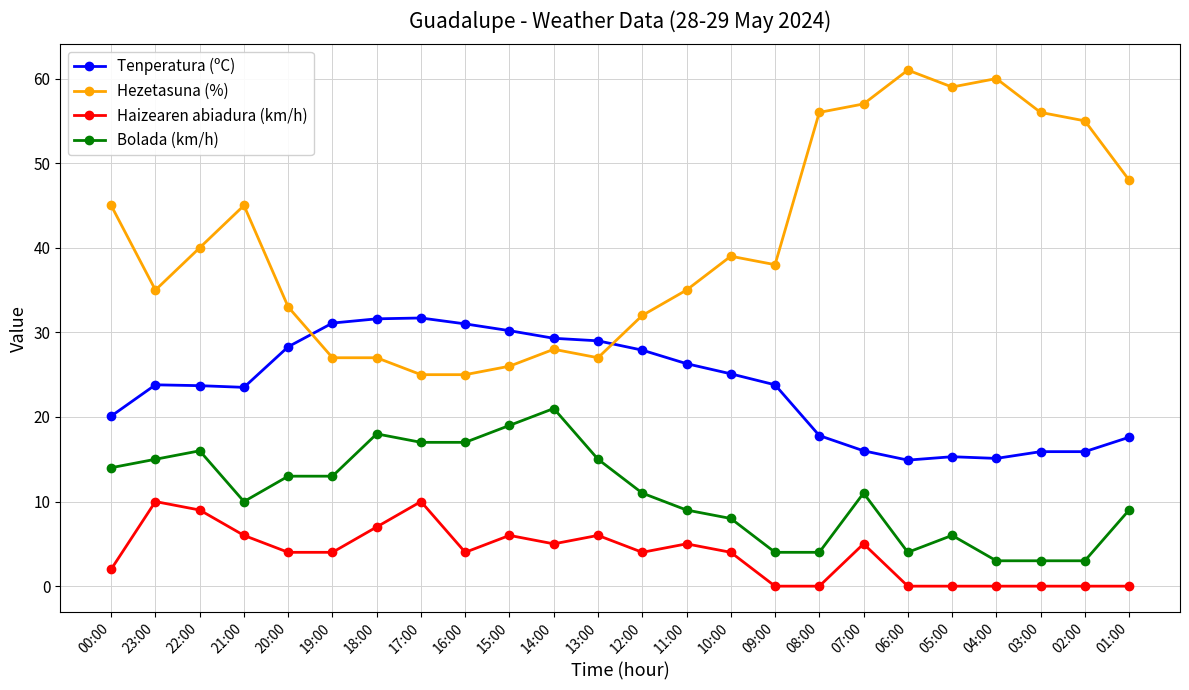

True or false: Bolada (km/h) and Hezetasuna (%) cross at least once.

False